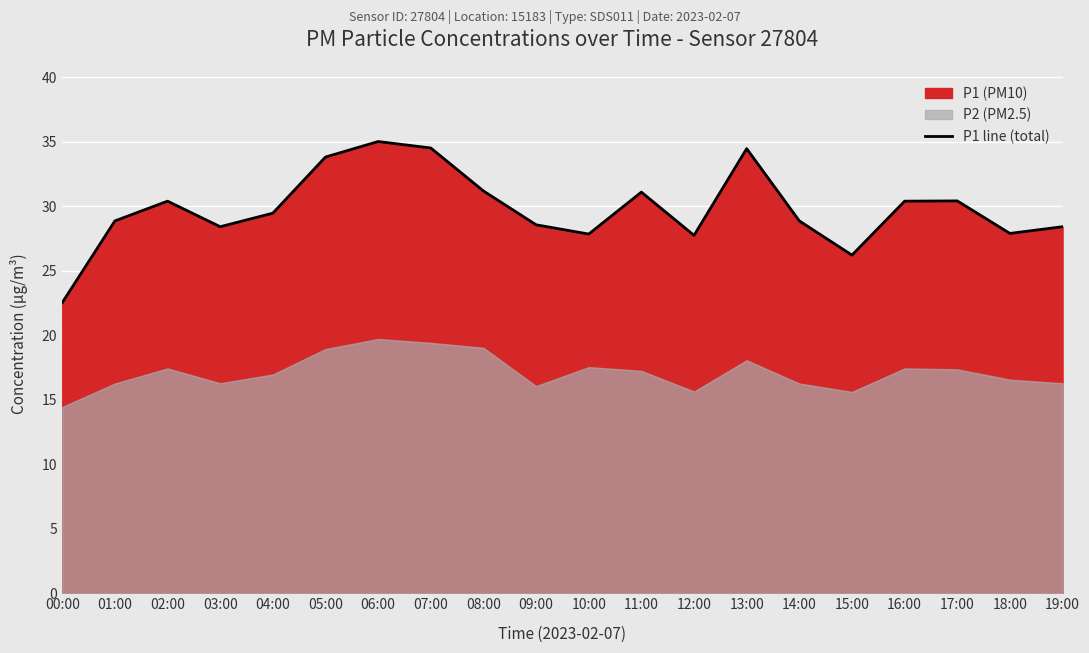

At which category does the data reach its first local peak?

02:00